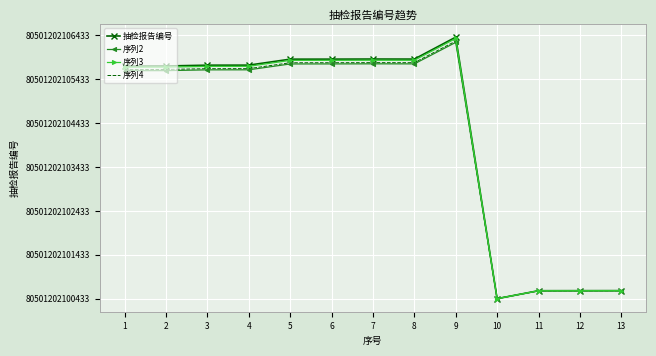

At 11, list the series in order from largest to smallest.

抽检报告编号, 序列3, 序列4, 序列2